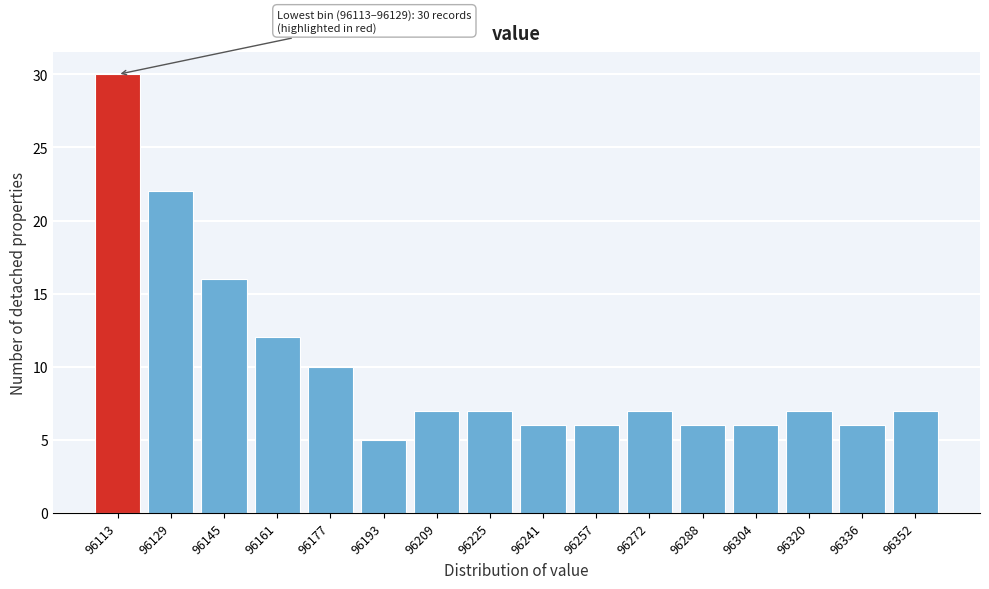

Reading right to left, list all the values displayed in this chart.

7	6	7	6	6	7	6	6	7	7	5	10	12	16	22	30